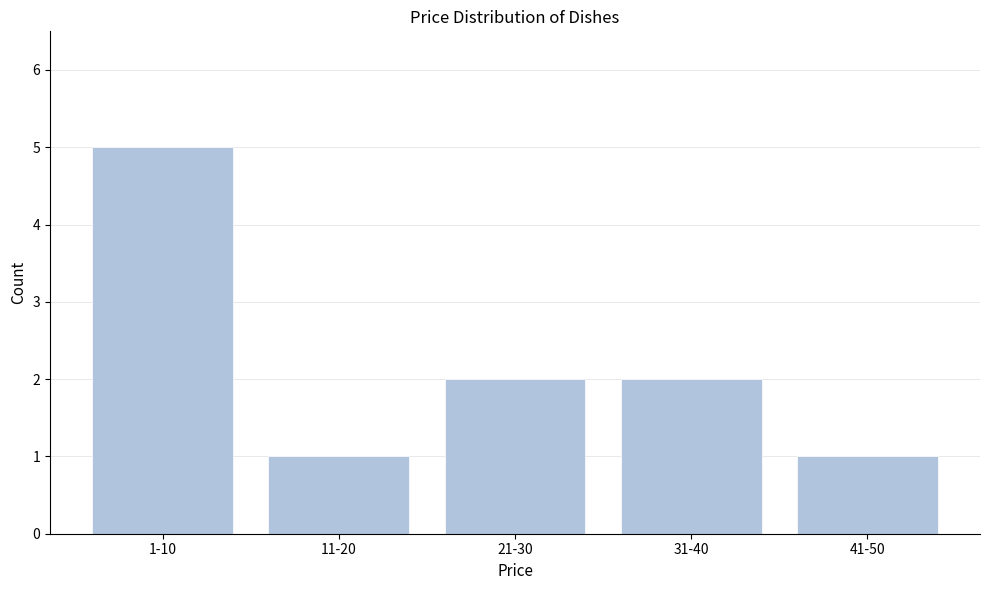

Reading left to right, list all the values displayed in this chart.

5	1	2	2	1